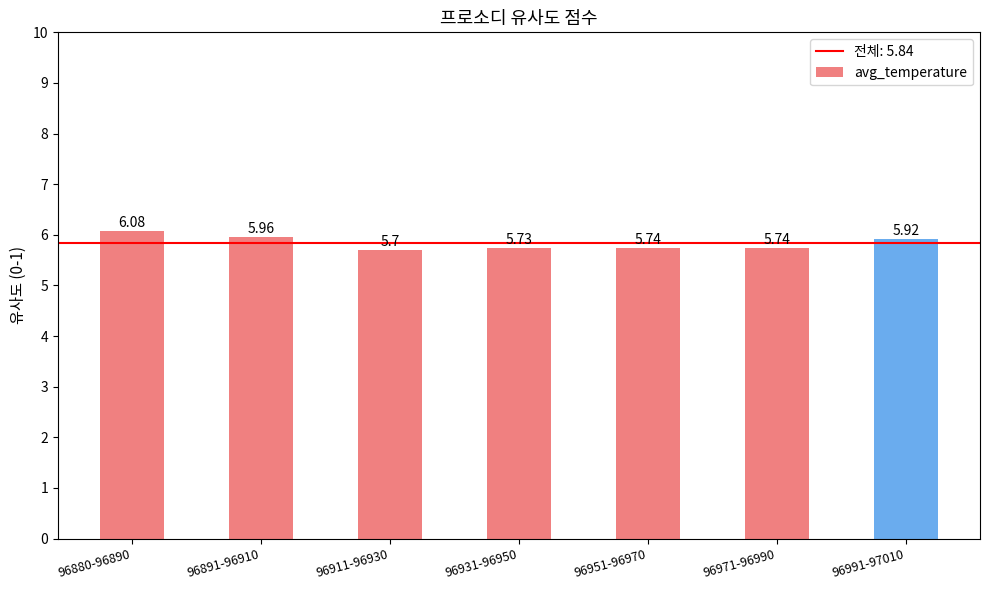

What is the sum of the values at 96951-96970 and 96991-97010?

11.7